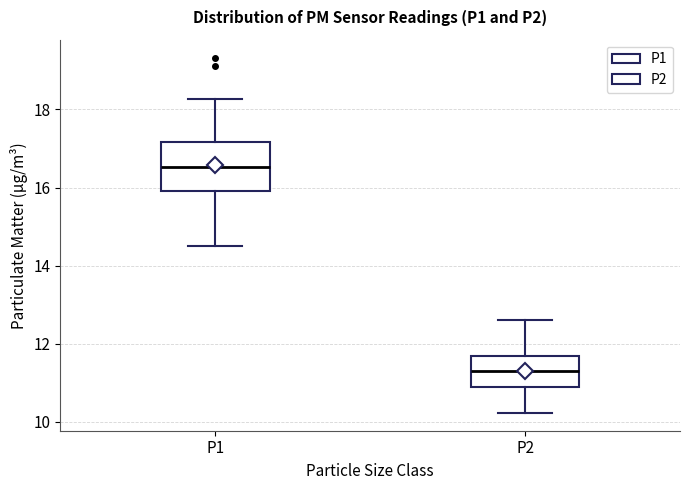

Comparing the boxes themselves (not the whiskers), which one is the tallest?

P1